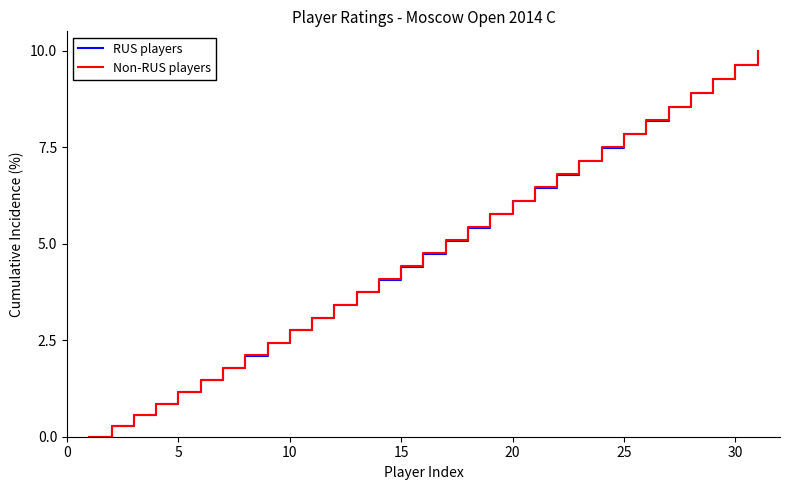

What is the highest value of the RUS players series?

10.0